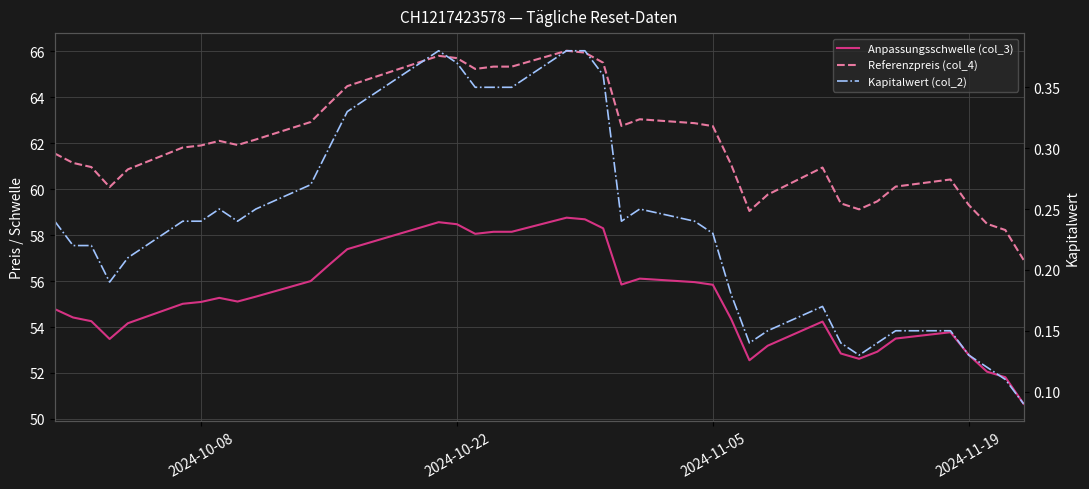

Reading left to right, what are all the values shown in this chart?

Anpassungsschwelle (col_3): 54.8	54.4	54.3	53.5	54.2	55.0	55.1	55.3	55.1	55.3	56.0	56.7	57.4	58.6	58.5	58.1	58.1	58.1	58.8	58.7	58.3	55.8	56.1	56.0	55.8	54.4	52.6	53.2	54.2	52.8	52.6	52.9	53.5	53.8	52.8	52.1	51.8	50.7
Referenzpreis (col_4): 61.5	61.1	61.0	60.1	60.9	61.8	61.9	62.1	61.9	62.2	62.9	63.7	64.5	65.8	65.7	65.2	65.3	65.3	66.0	65.9	65.5	62.8	63.0	62.9	62.7	61.1	59.0	59.8	60.9	59.4	59.1	59.5	60.1	60.4	59.3	58.5	58.2	56.9
Kapitalwert (col_2): 0.2	0.2	0.2	0.2	0.2	0.2	0.2	0.2	0.2	0.2	0.3	0.3	0.3	0.4	0.4	0.3	0.3	0.3	0.4	0.4	0.4	0.2	0.2	0.2	0.2	0.2	0.1	0.1	0.2	0.1	0.1	0.1	0.1	0.1	0.1	0.1	0.1	0.1